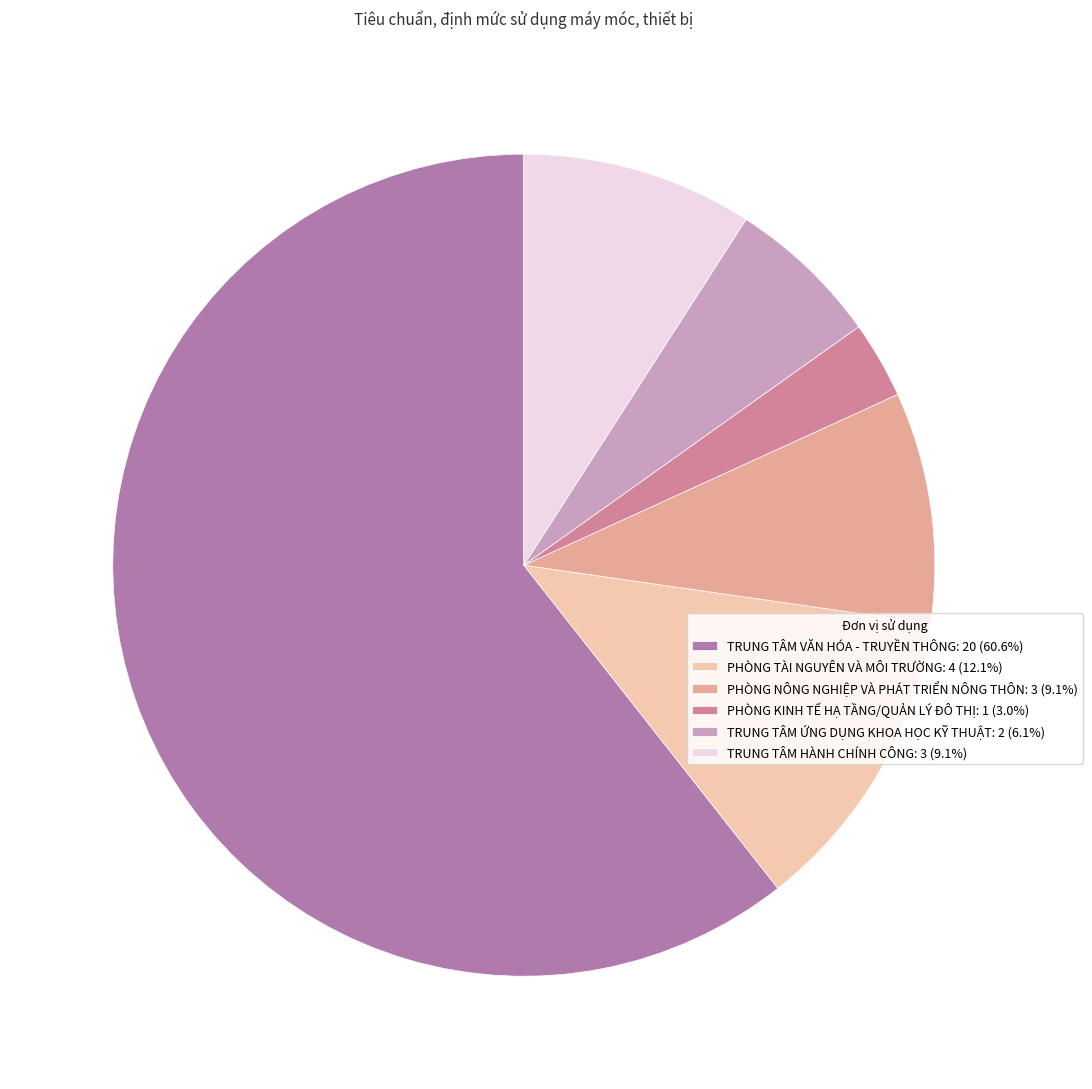

Is there any slice that represents more than half of the pie?

Yes